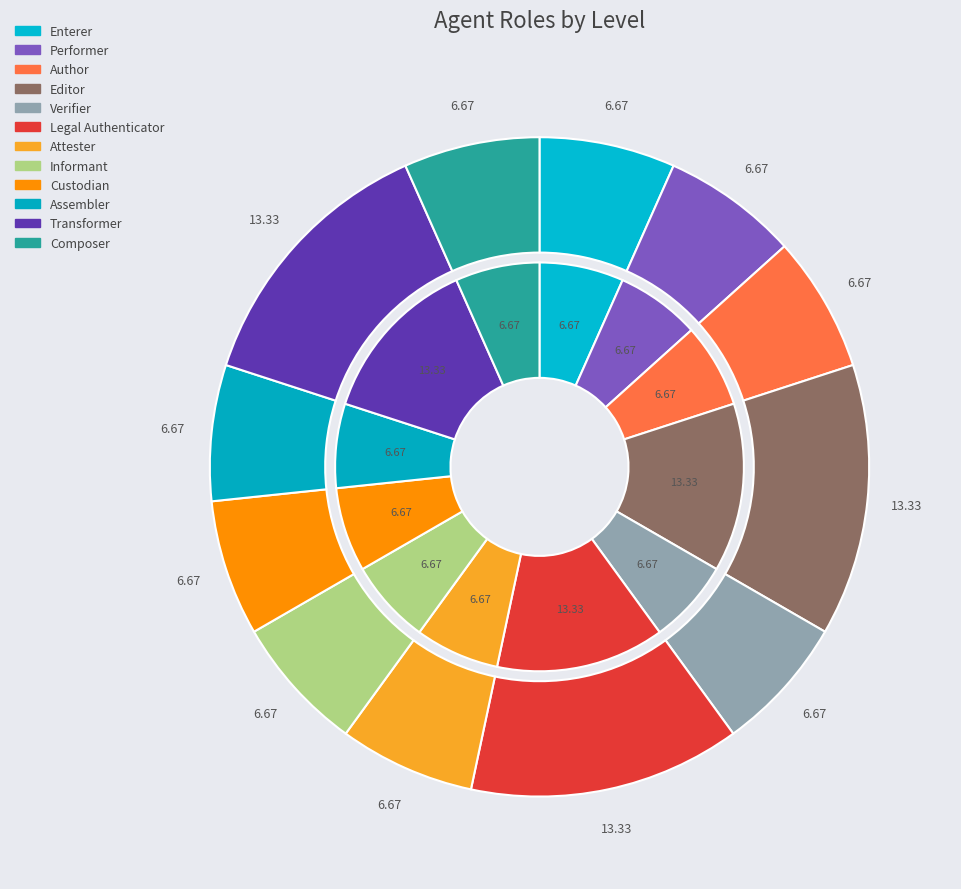

How many segments does this pie chart have?

12